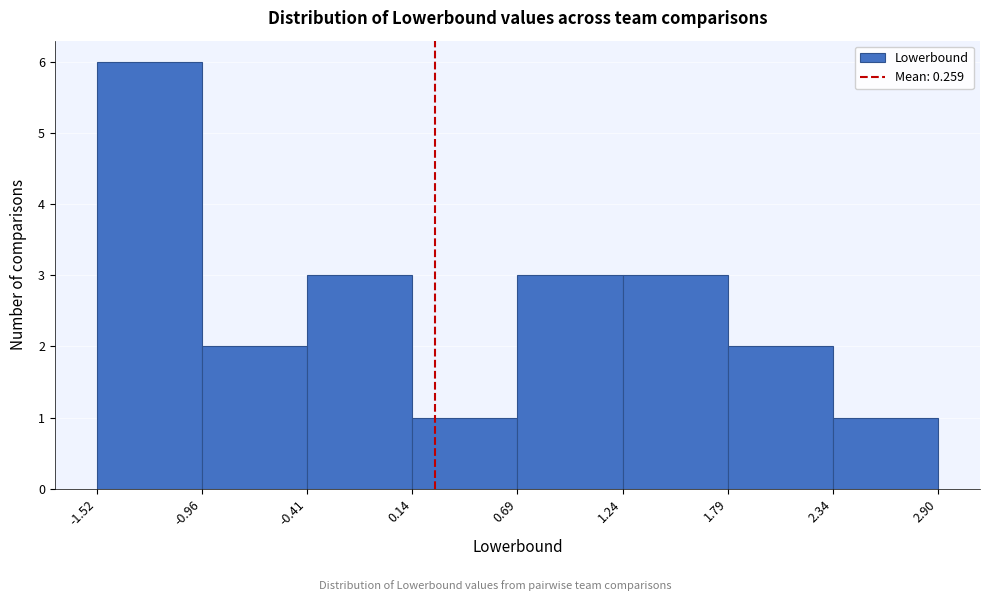

Reading left to right, list every bar in this chart as the range it spans on the x-axis followed by its height. The values are not printed on the chart, so give them approximately, as read against the axis.

-1.52 to -0.96: 6
-0.96 to -0.41: 2
-0.41 to 0.14: 3
0.14 to 0.69: 1
0.69 to 1.24: 3
1.24 to 1.79: 3
1.79 to 2.34: 2
2.34 to 2.90: 1